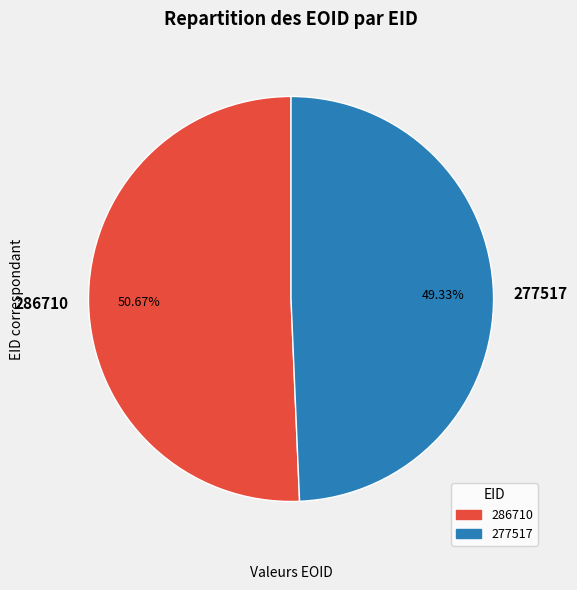

How many segments does this pie chart have?

2